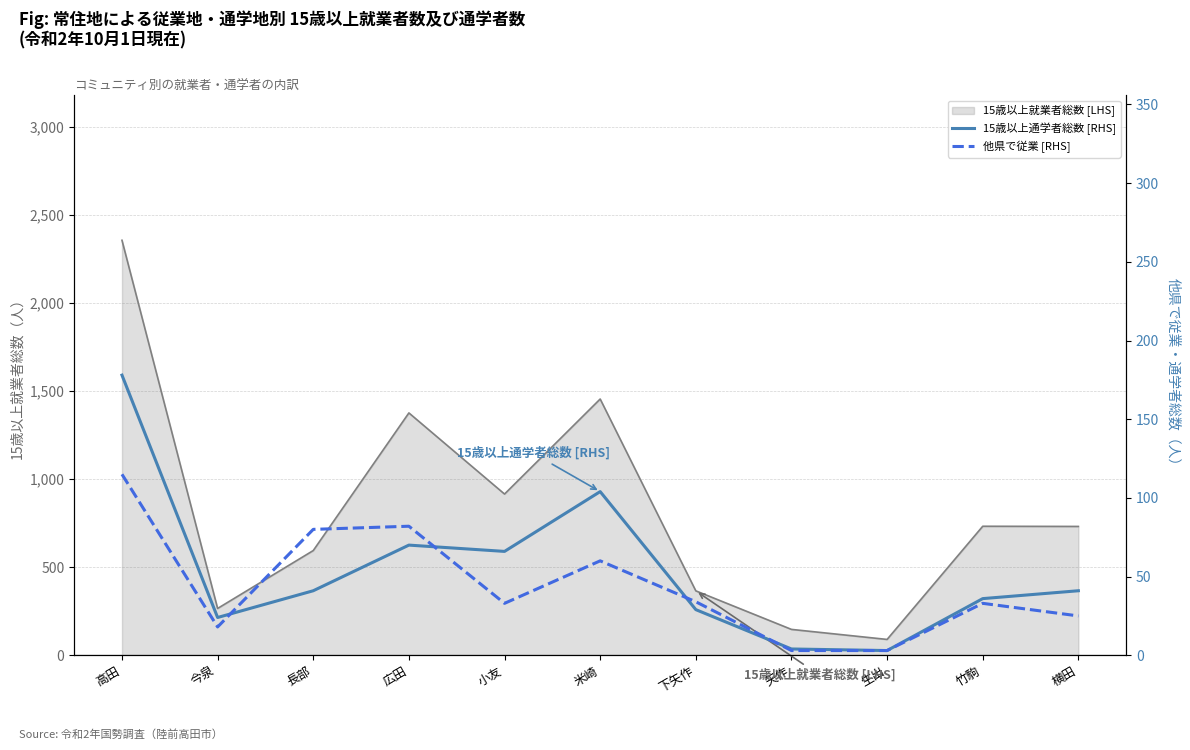

What position from the left is 今泉?

2